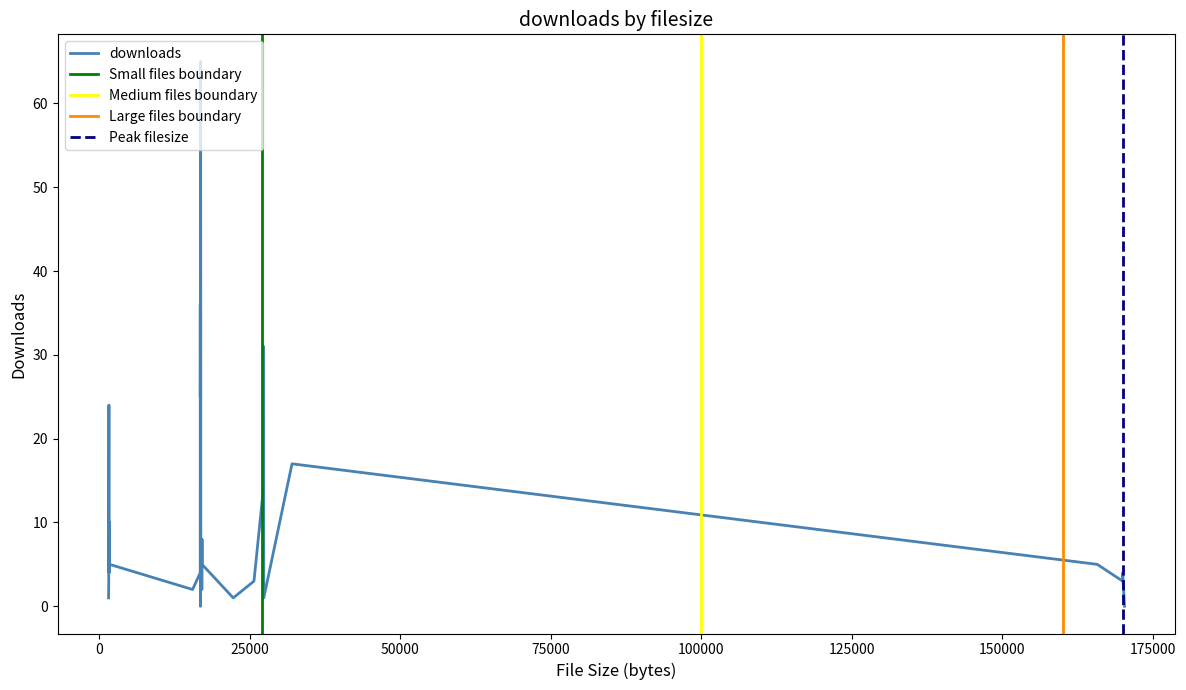

Reading right to left, what are all the values shown in this chart?

39=1	38=3	37=9	36=24	35=5	34=4	33=10	32=5	31=2	30=1	29=17	28=3	27=0	26=1	25=0	24=4	23=4	22=6	21=3	20=12	19=18	18=5	17=14	16=25	15=4	14=31	13=36	12=31	11=31	10=38	9=65	8=35	7=2	6=9	5=4	4=3	3=3	2=2	1=8	0=5